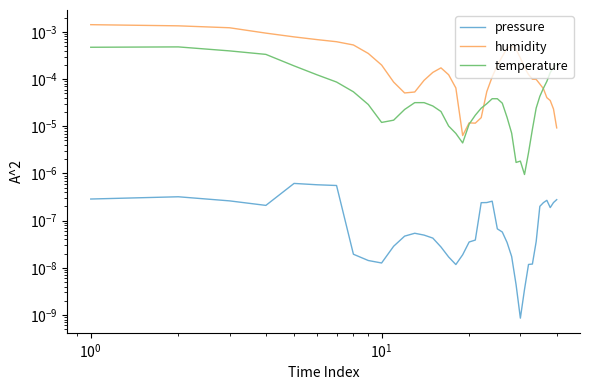

How many lines are shown in the chart?

3